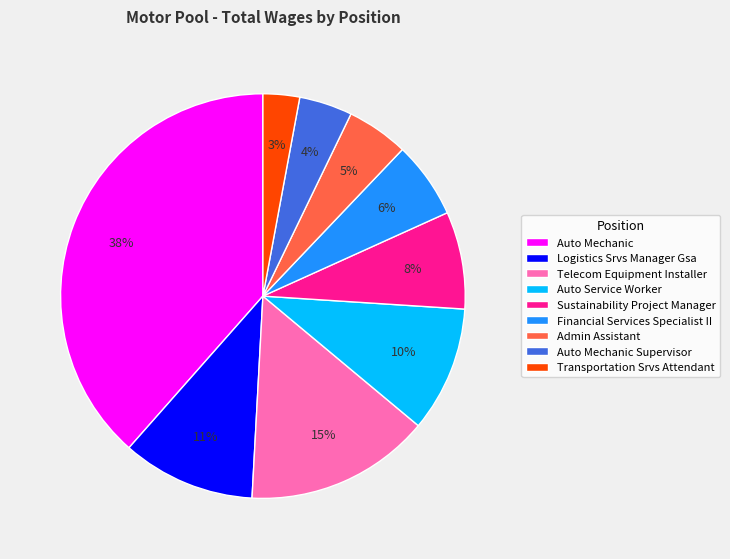

Which category has the smallest portion of the pie?

Transportation Srvs Attendant